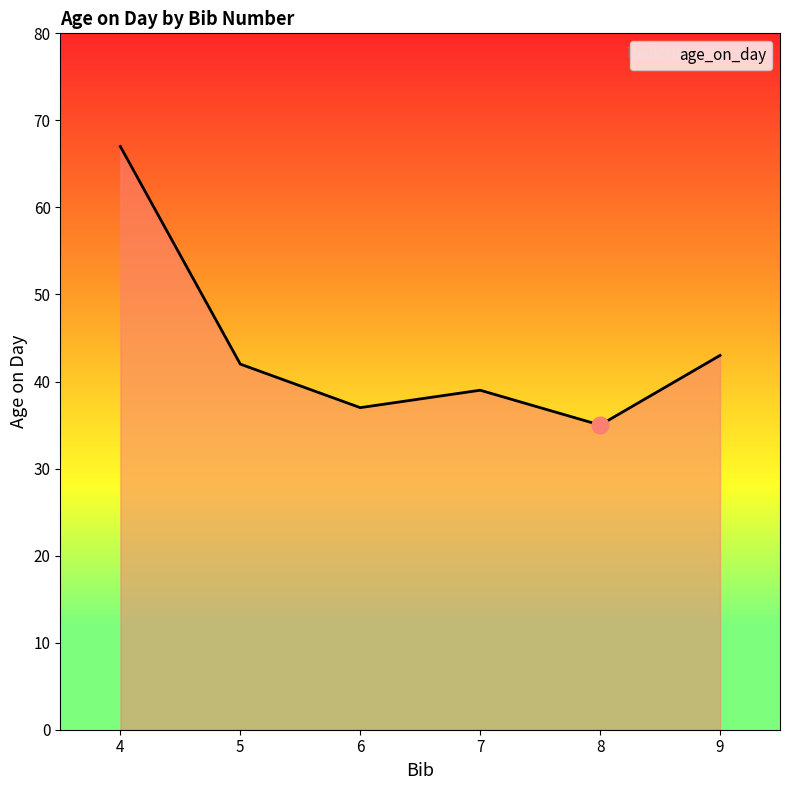

Is it true that the value at 8 is 35?

True